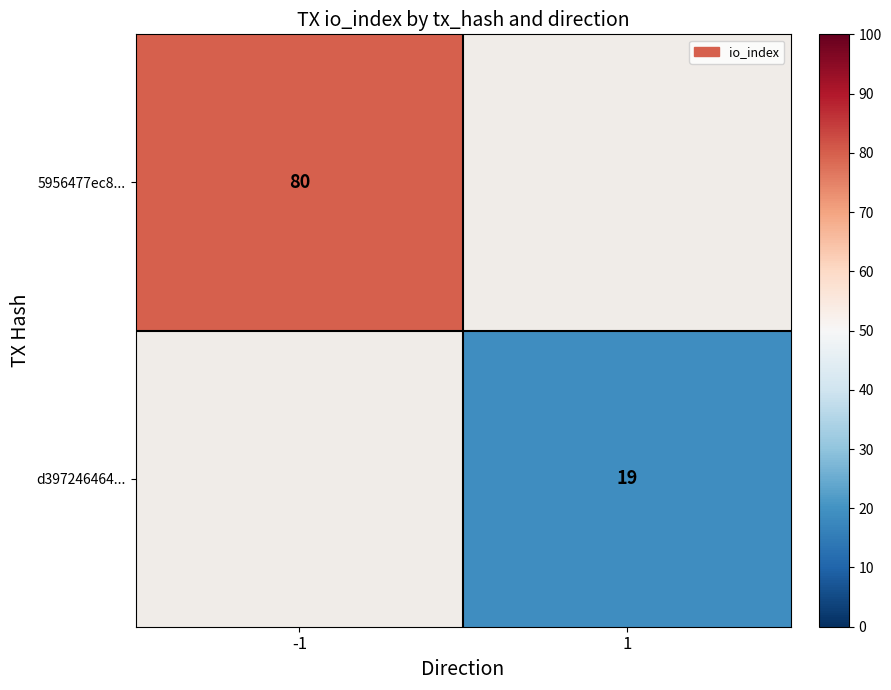

Is it true that 5956477ec8... equals 80 at -1?

True